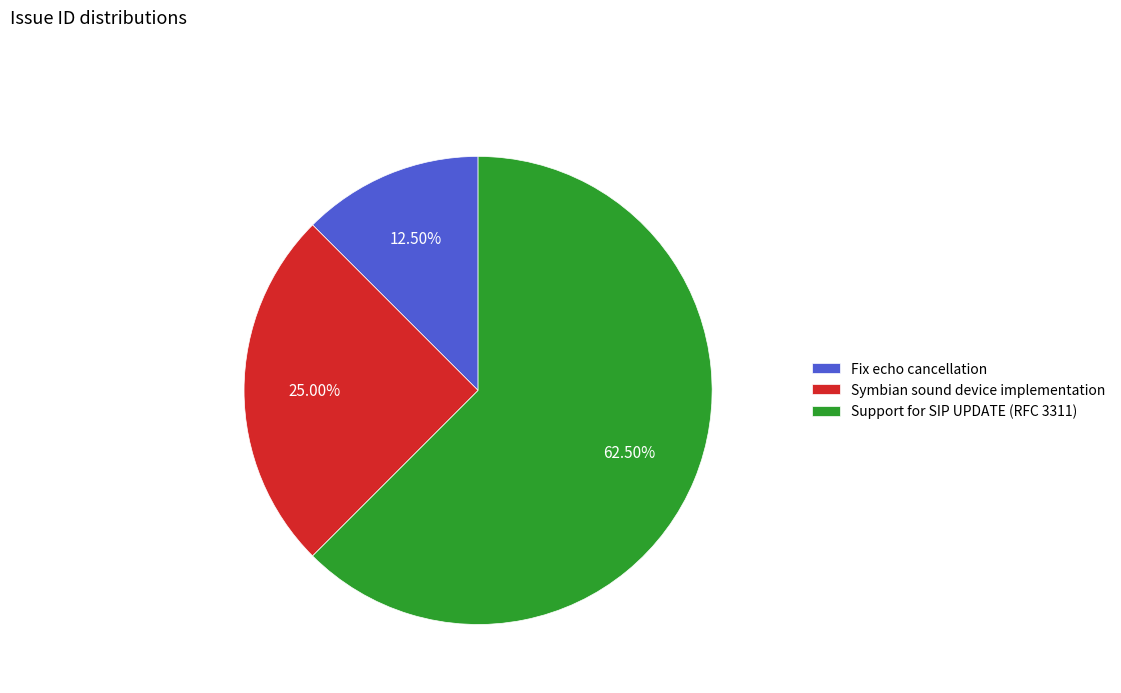

How many segments does this pie chart have?

3